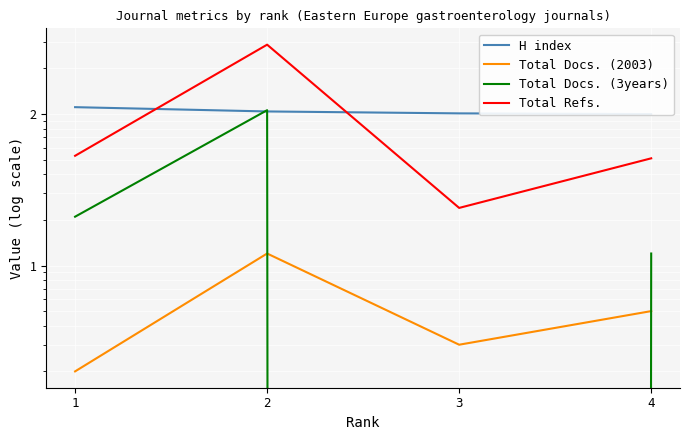

How many values in the H index series are below 104?

2